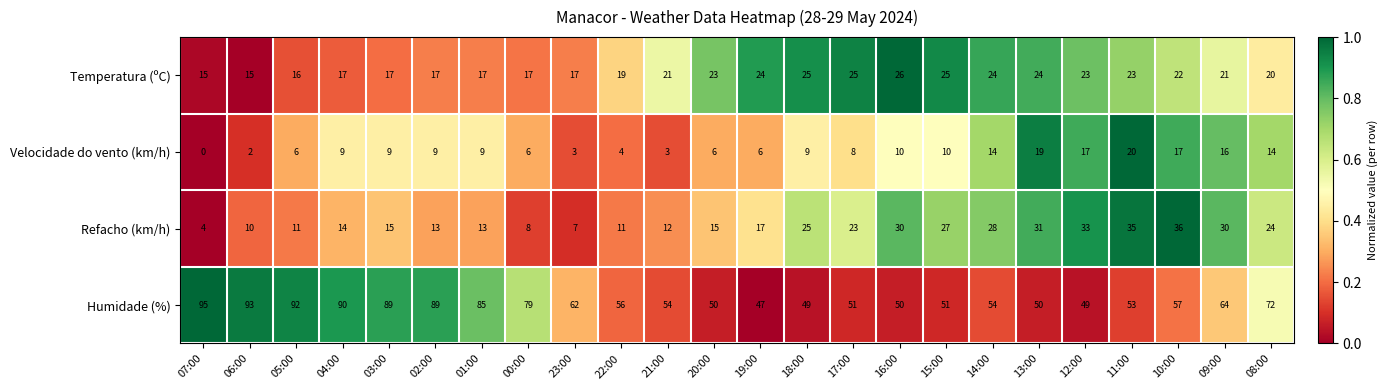

What is the difference between the maximum and minimum values in the Refacho (km/h) series?

32